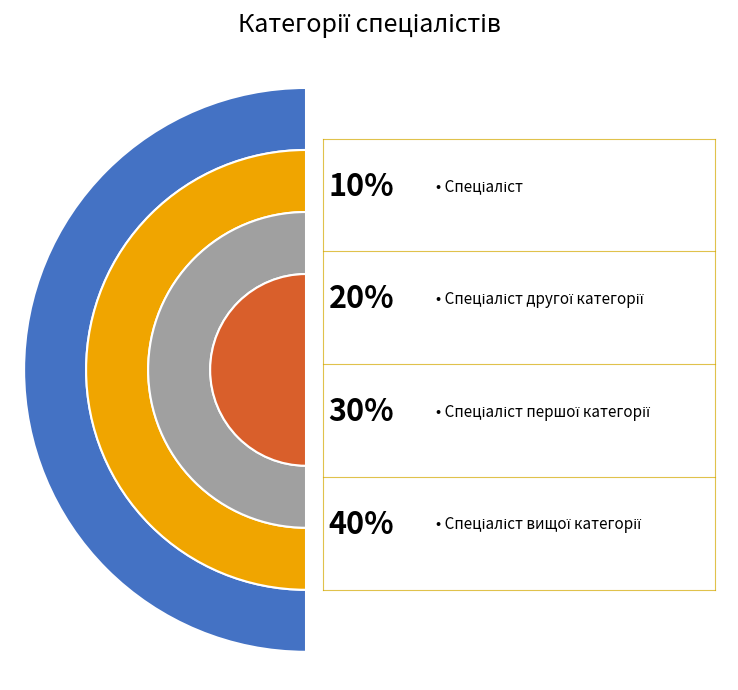

To the nearest percent, what percentage of the pie is Спеціаліст вищої категорії?

40%